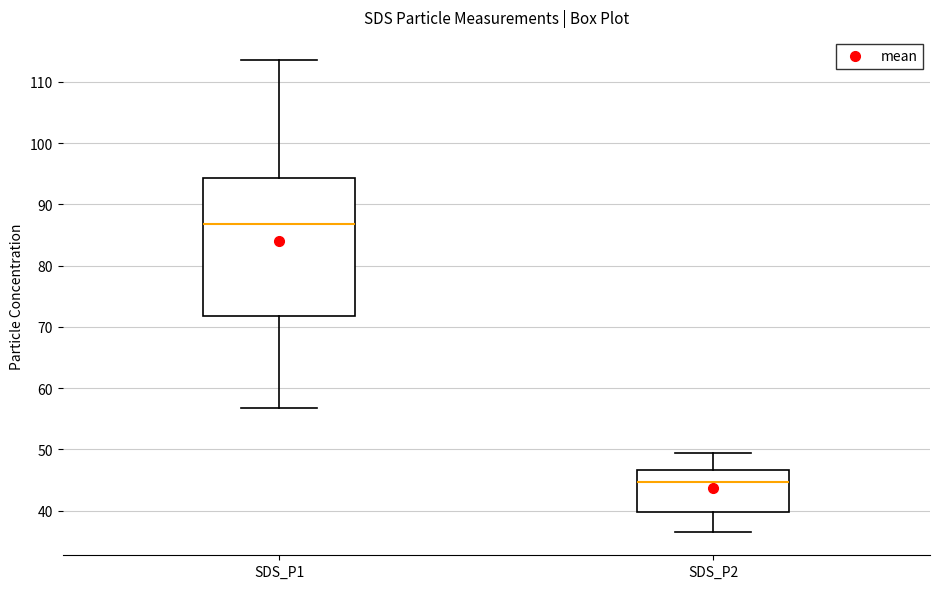

Which box's median line is the lowest?

SDS_P2